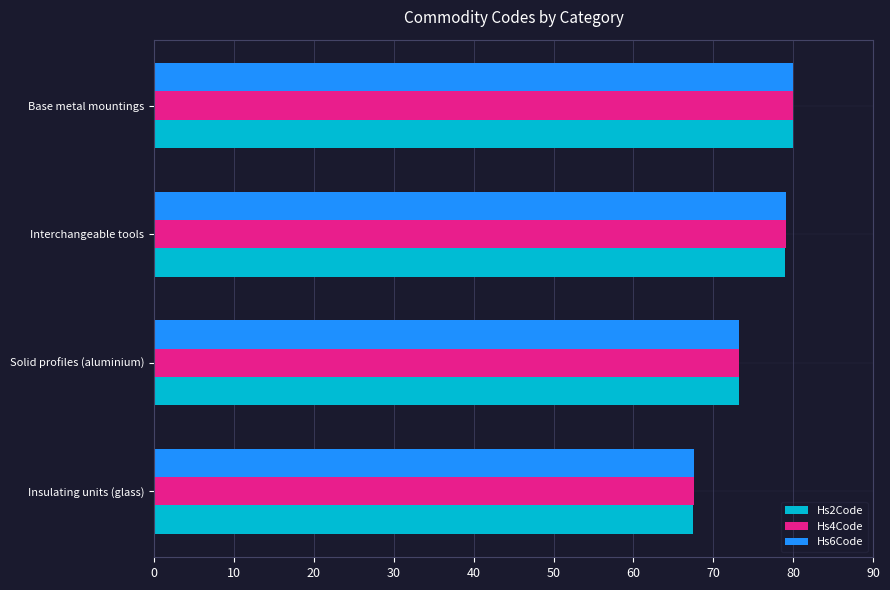

At which label is Hs4Code closest to 73?

Solid profiles (aluminium)